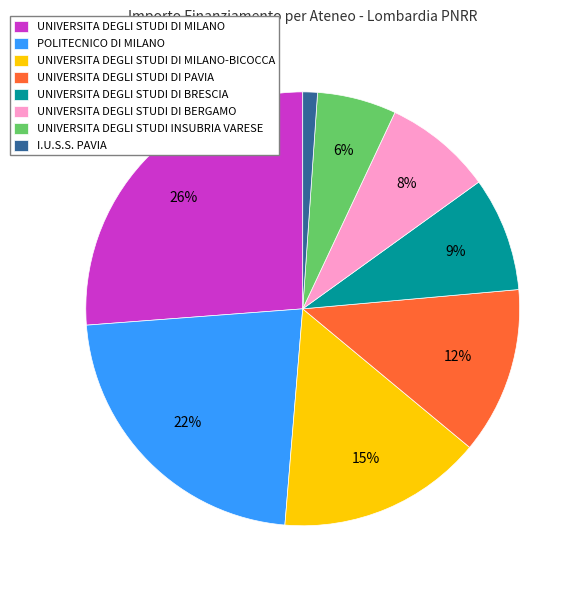

Do UNIVERSITA DEGLI STUDI DI MILANO and I.U.S.S. PAVIA together represent more than half of the pie?

No